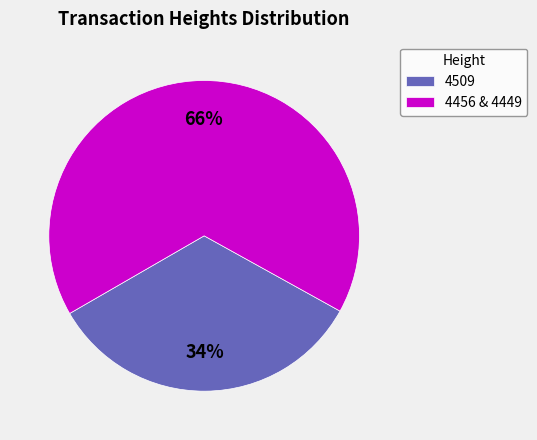

Between 4509 and 4456 & 4449, which is larger?

4456 & 4449